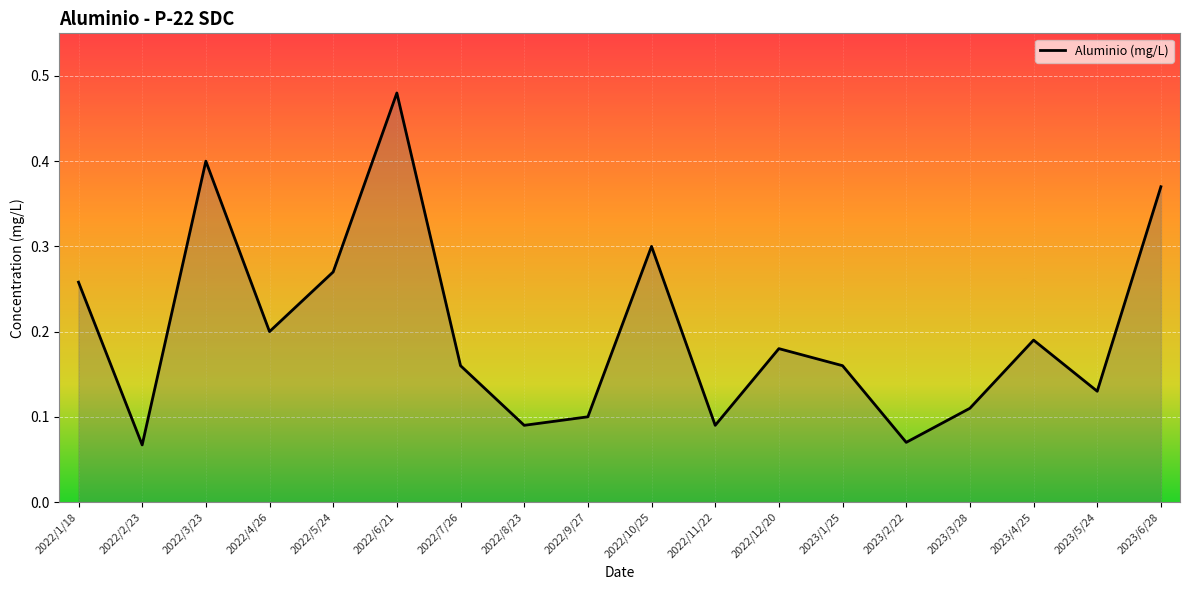

True or false: the data shows 0.1 at 2023/3/28.

True